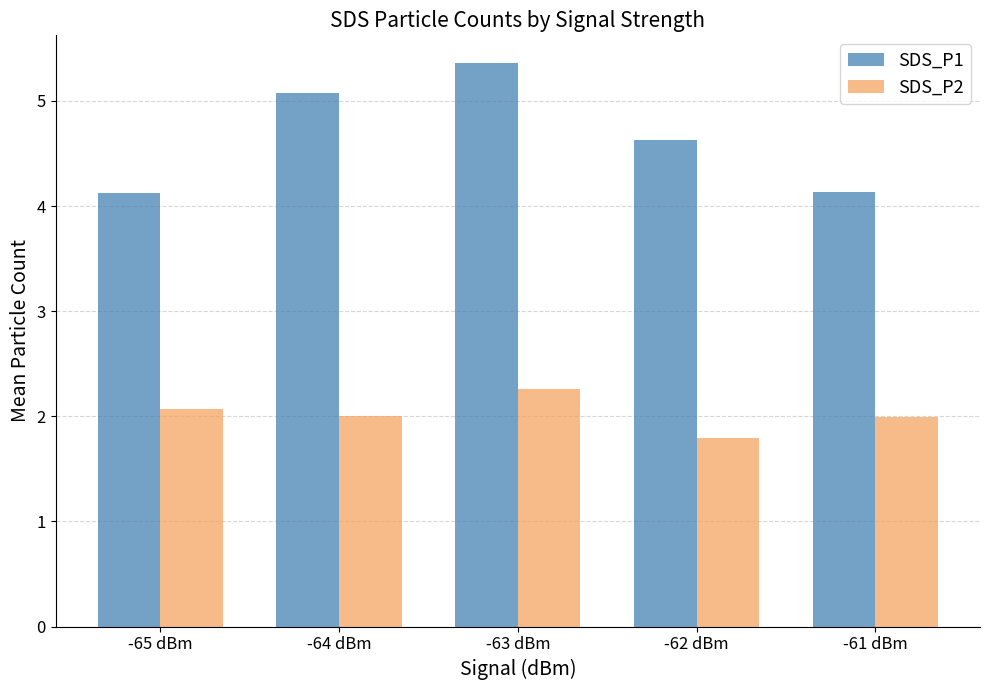

What are all the series names shown in the legend?

SDS_P1, SDS_P2